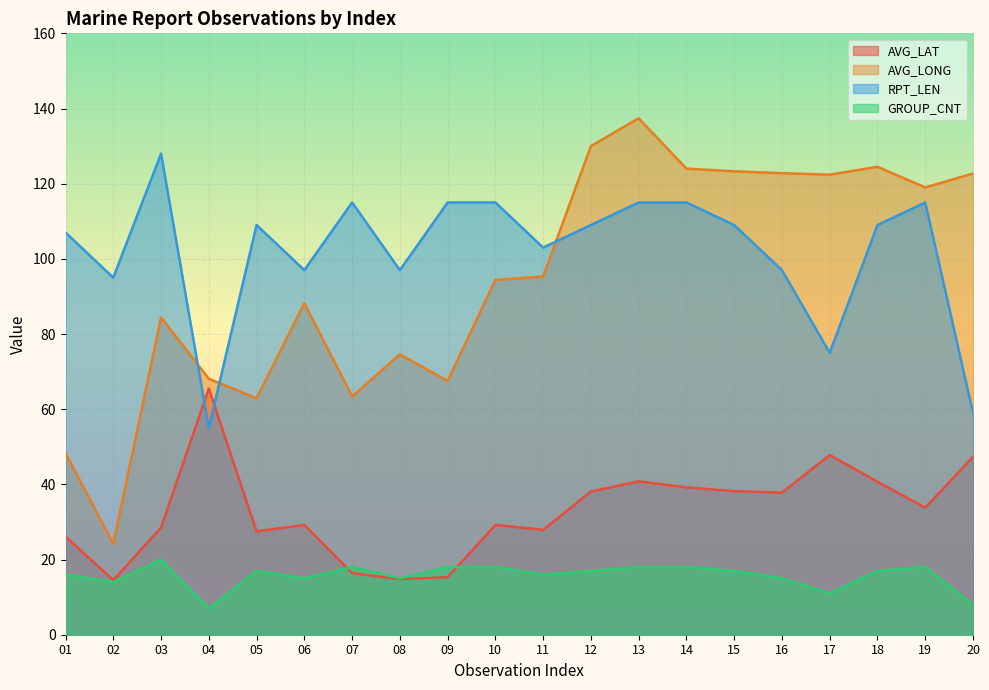

What is the difference between the highest and lowest values at 13?

119.4